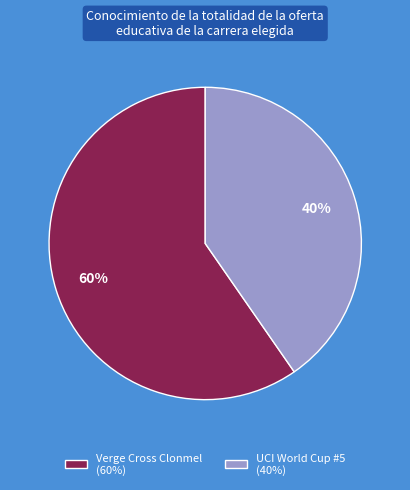

Is there a majority slice in this chart?

Yes